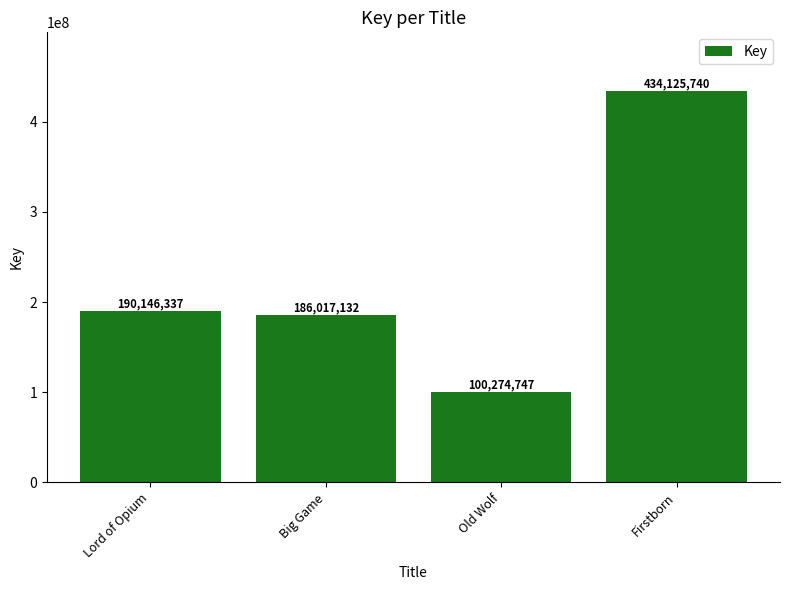

What is the difference between the second highest and minimum values?

89871590